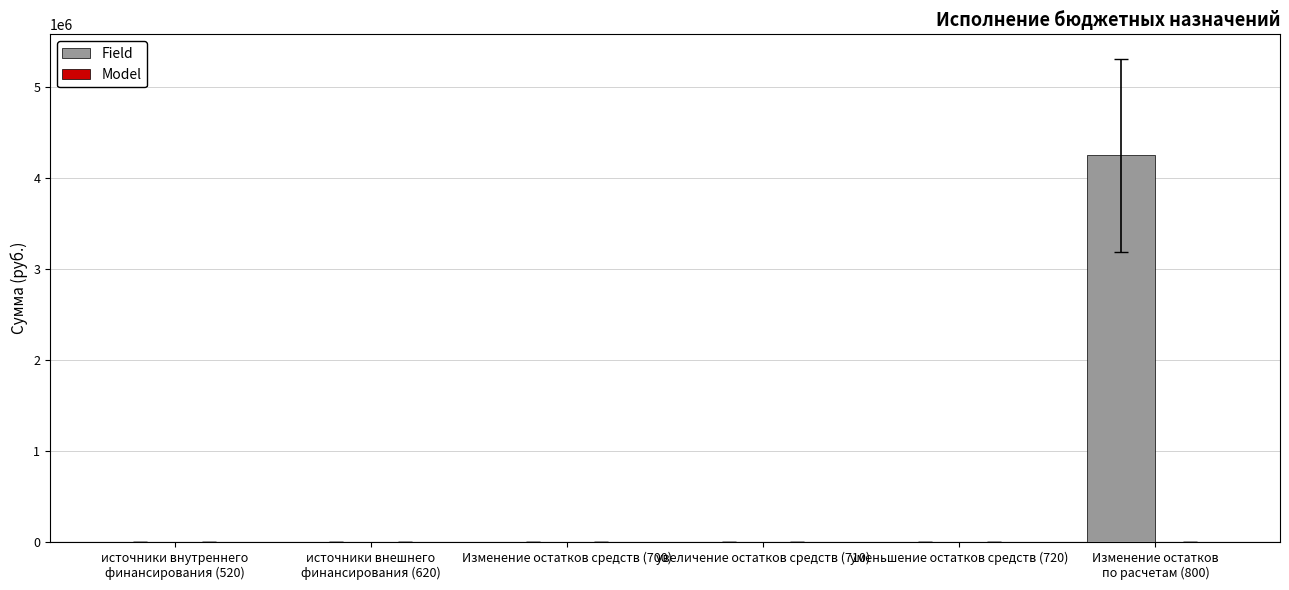

The value at уменьшение остатков средств (720) is 2868456.4. True or false?

False